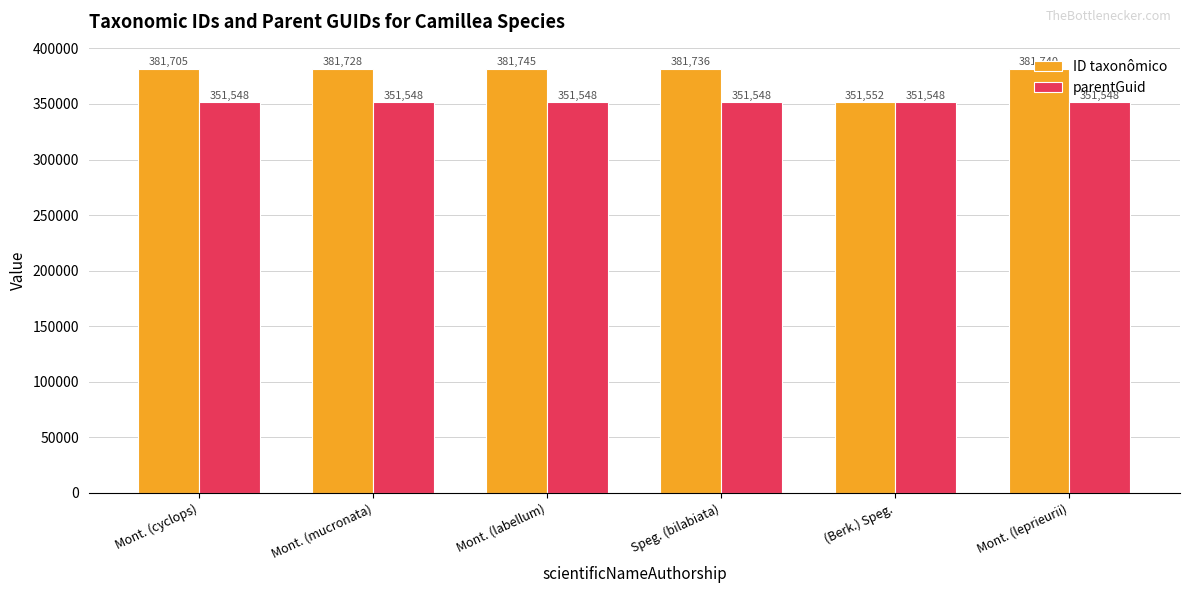

What position from the left is Mont. (cyclops)?

1